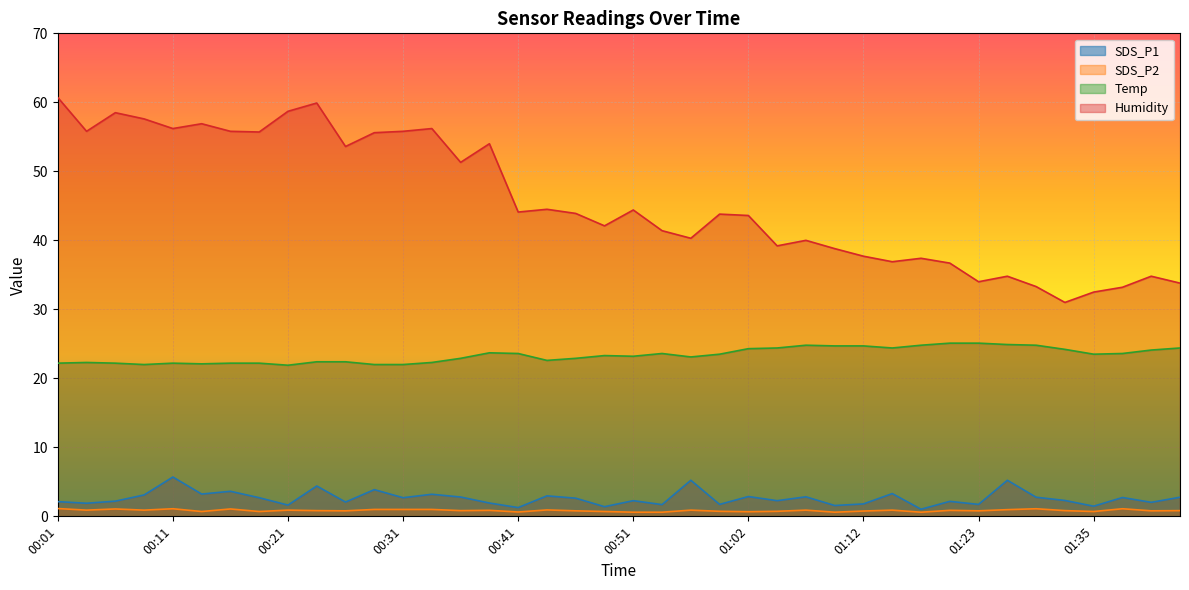

Is it true that SDS_P1 equals 2.9 at 01:02?

True